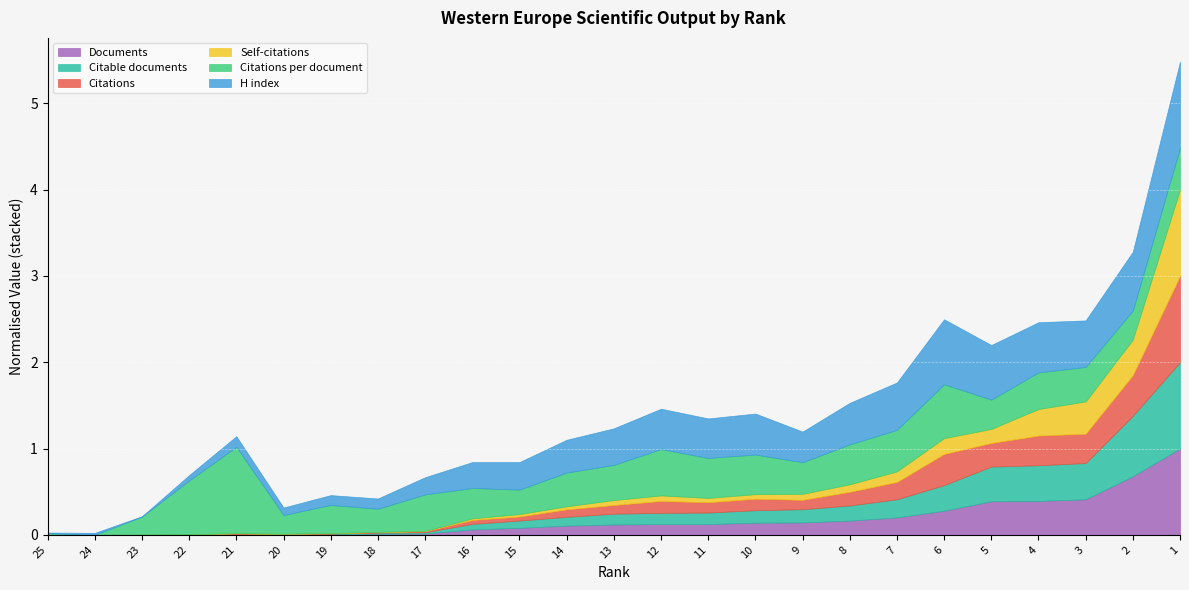

What is the total value across all series at 22?

0.7